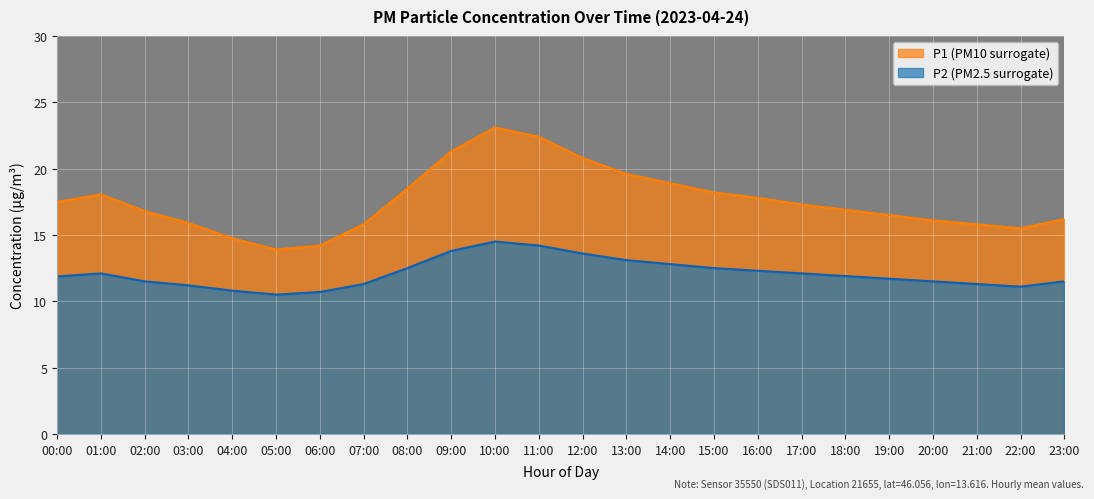

True or false: P1 has a value of 27.1 at 21:00.

False